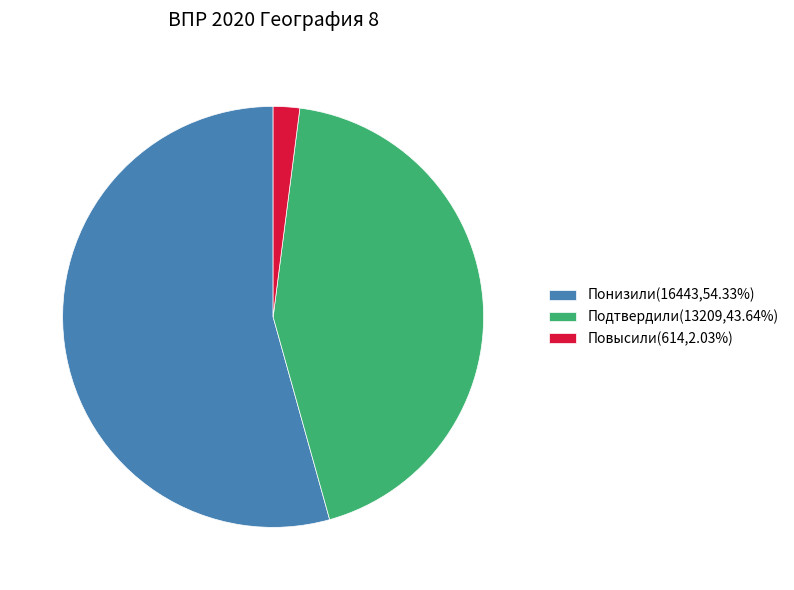

Does Понизили(16443,54.33%) represent more than half of the total?

Yes